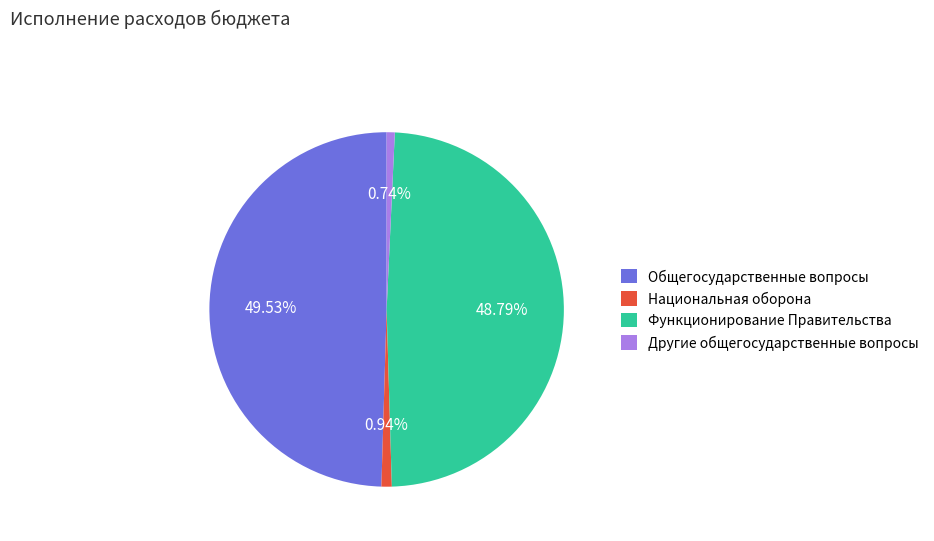

What is the largest slice in the pie chart?

Общегосударственные вопросы